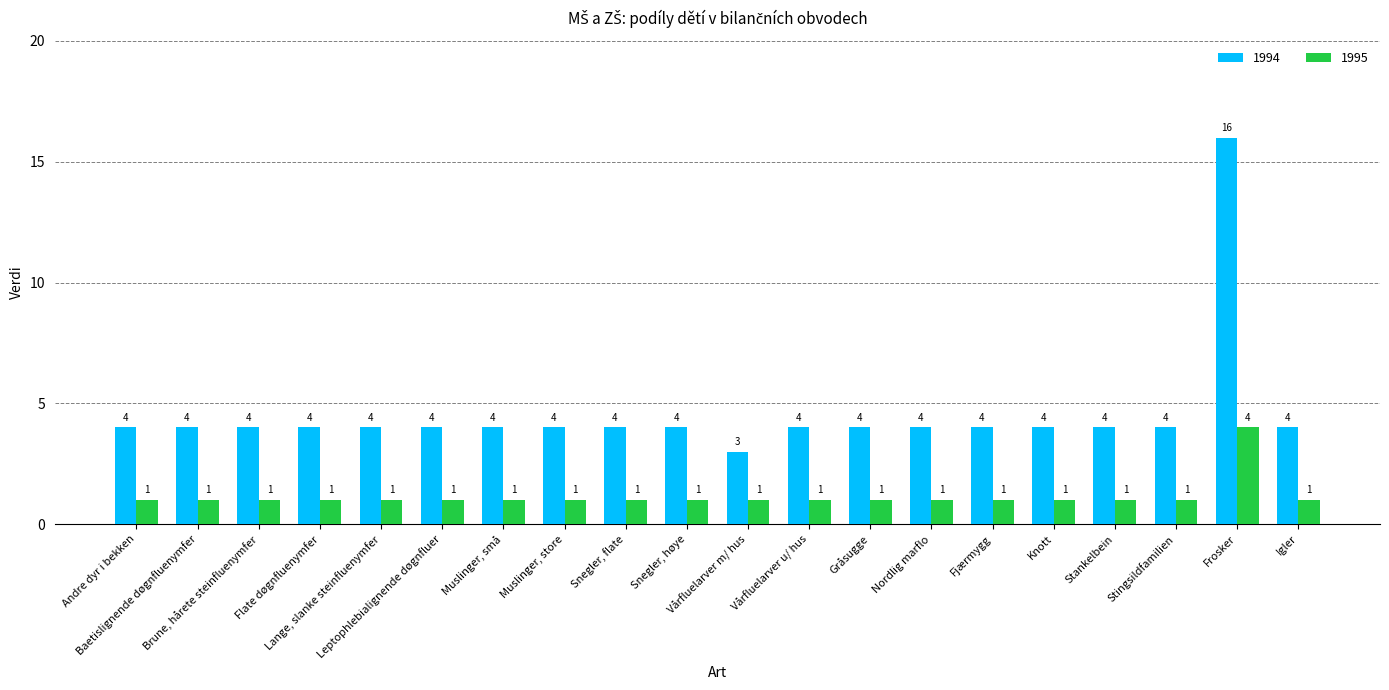

Rank the series by their average value, from lowest to highest.

1995, 1994